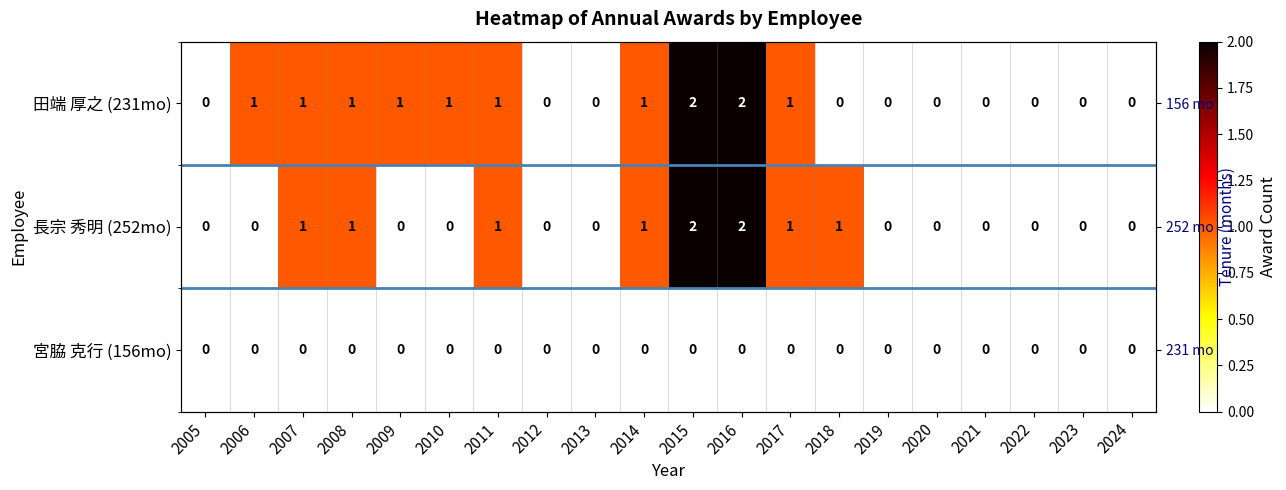

Is it true that 田端 厚之 (231mo) equals 1 at 2017?

True